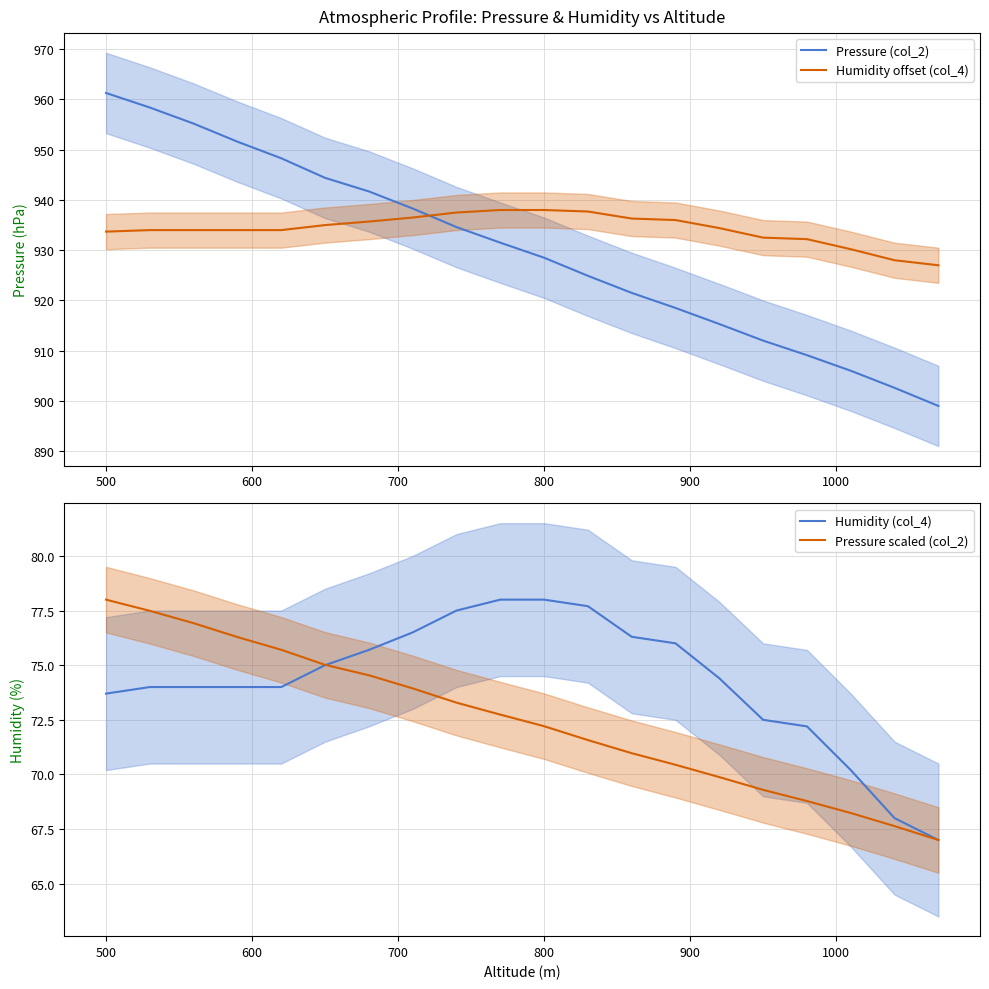

The Pressure (col_2) series shows 961.3 at 500. True or false?

True